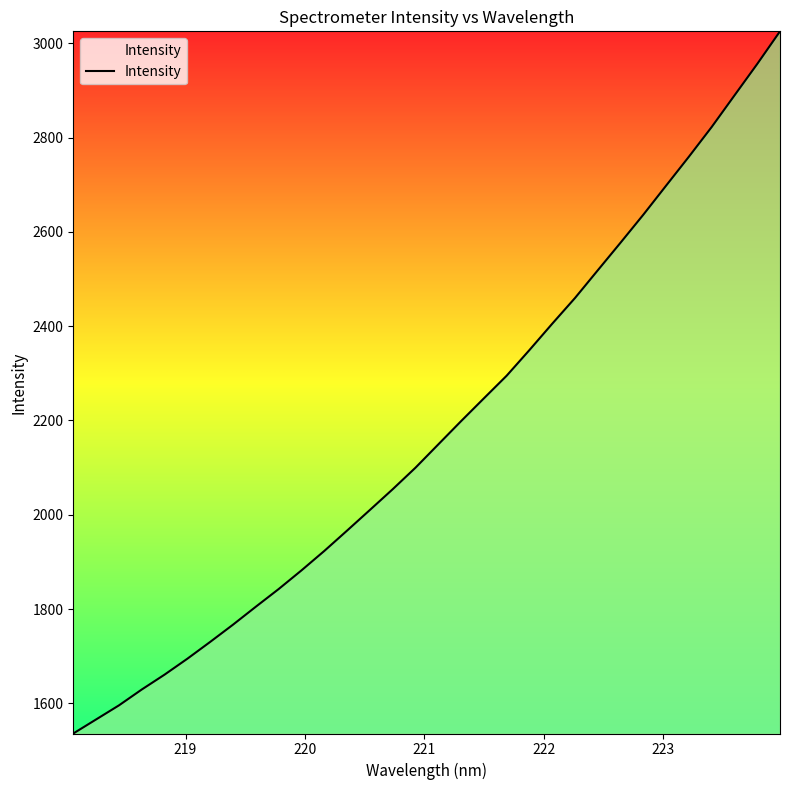

True or false: the data has more than 0 interior local peaks.

False